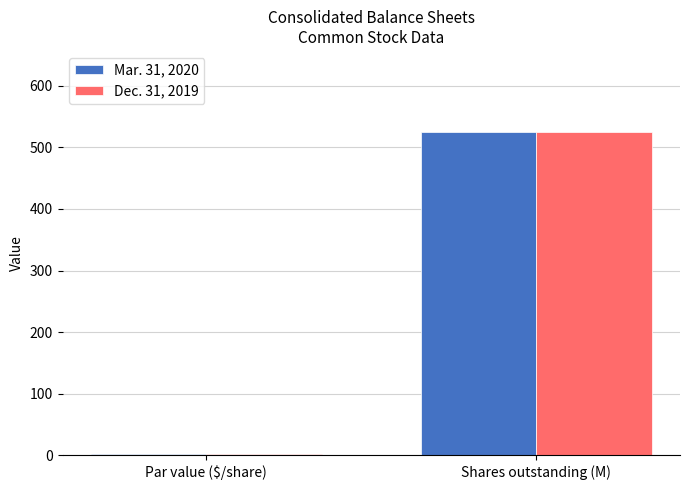

Does the chart contain stacked bars?

No